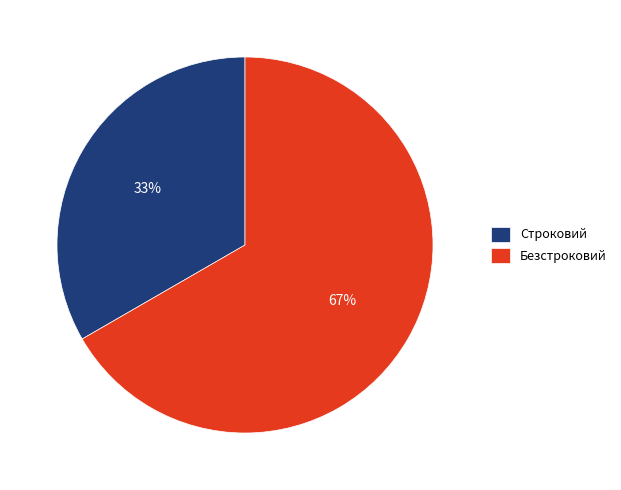

Combined, do Строковий and Безстроковий account for over 50%?

Yes